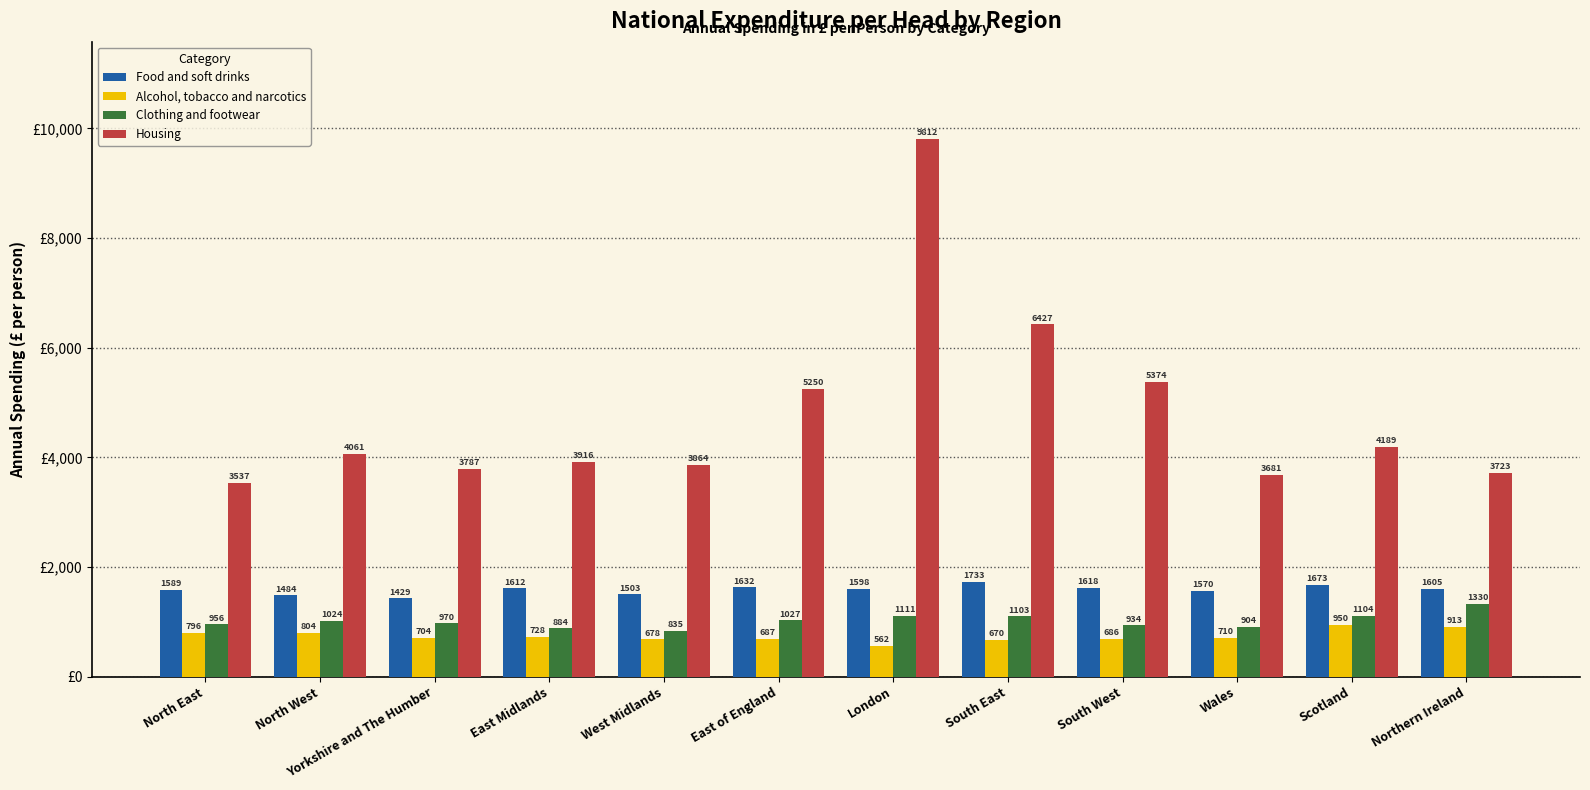

How many series are shown in this chart?

4